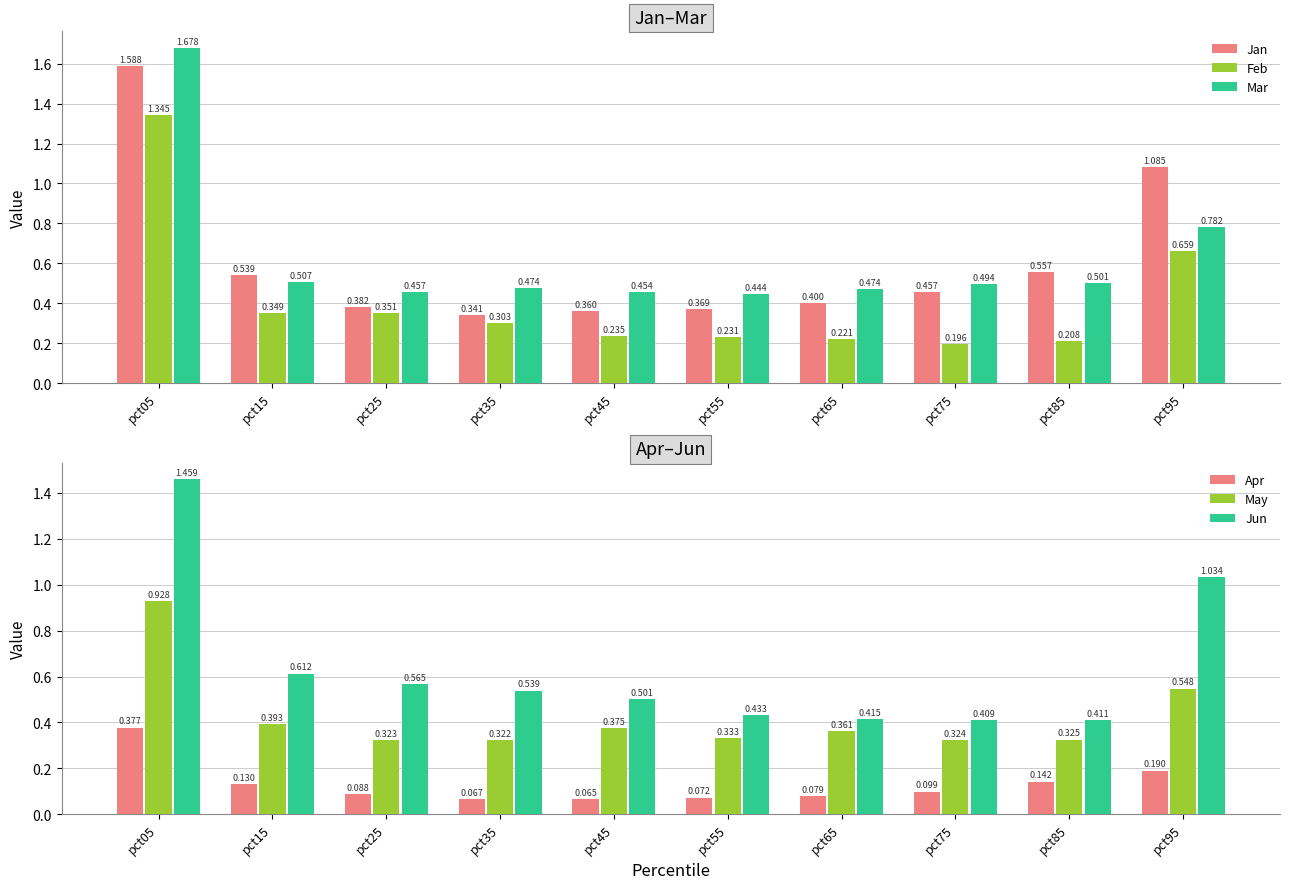

Are the bars horizontal?

No